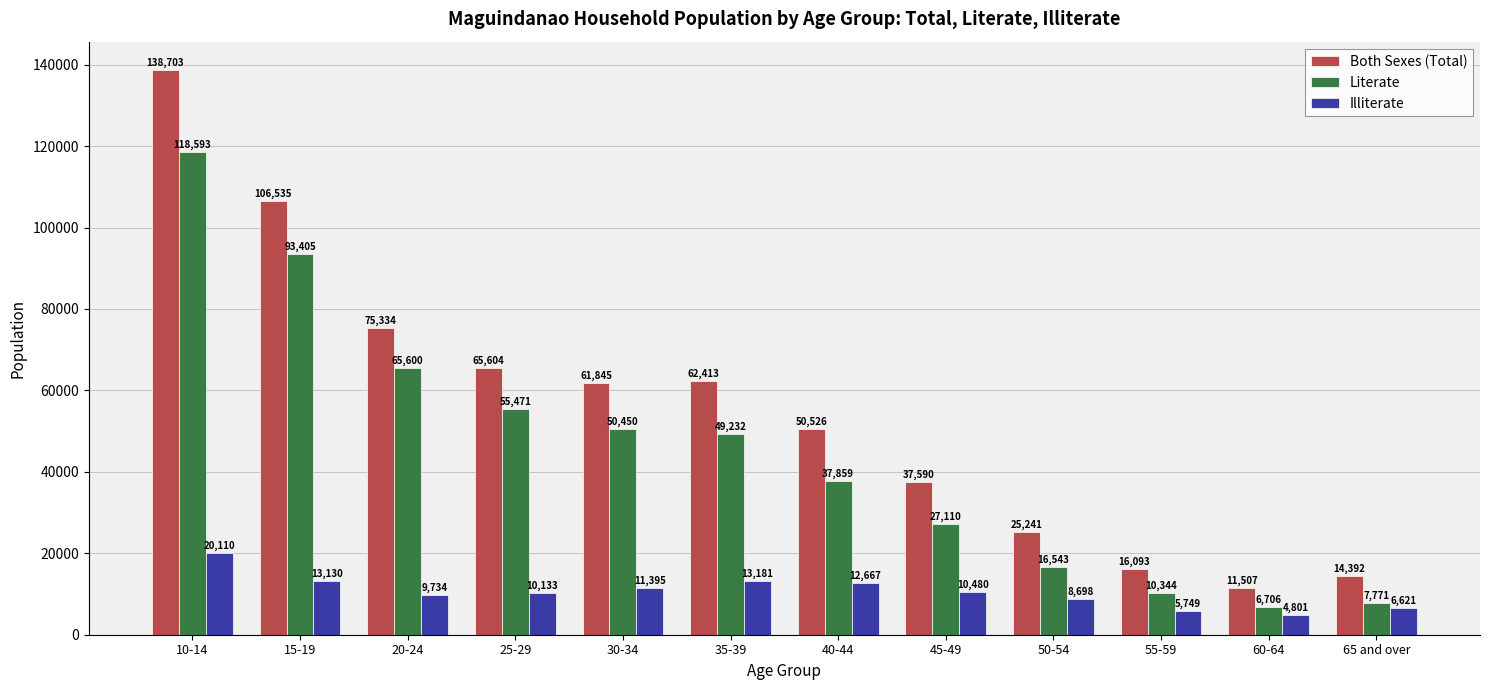

What is the total value across all series at 10-14?

277406